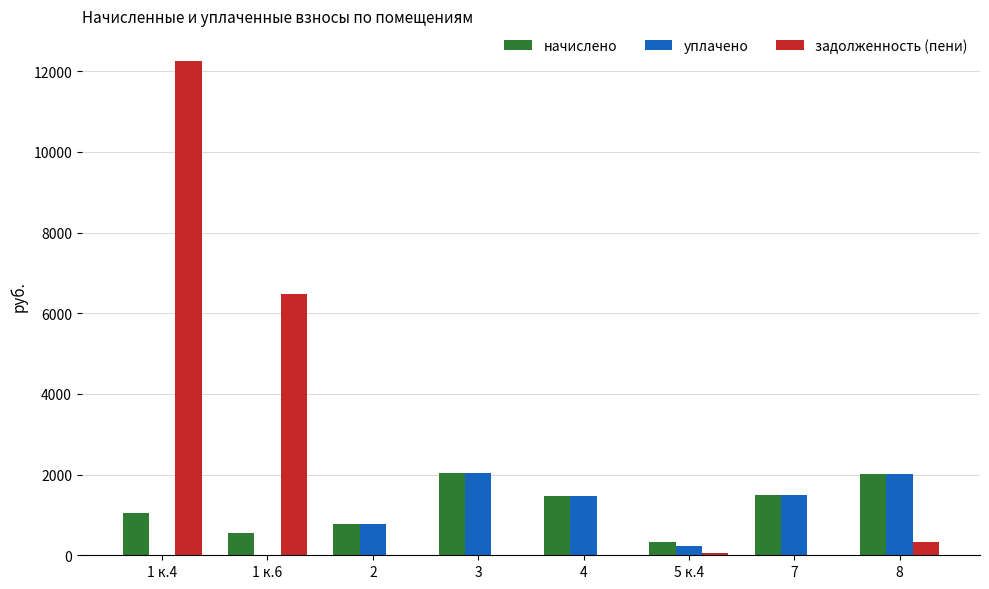

Between 1 к.6 and 2, which series saw the biggest shift?

задолженность (пени)